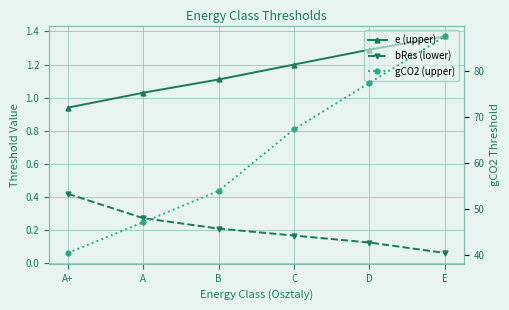

True or false: bRes (lower) and e (upper) cross at least once.

False